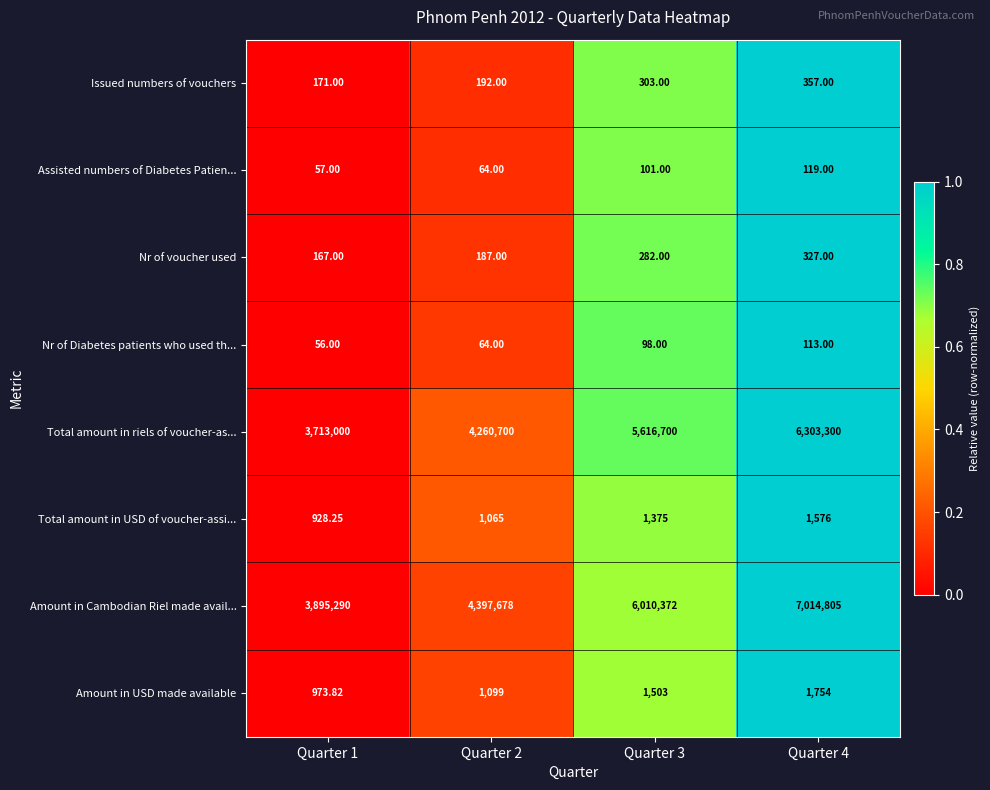

Which series has the widest spread of values?

Amount in Cambodian Riel made avail...